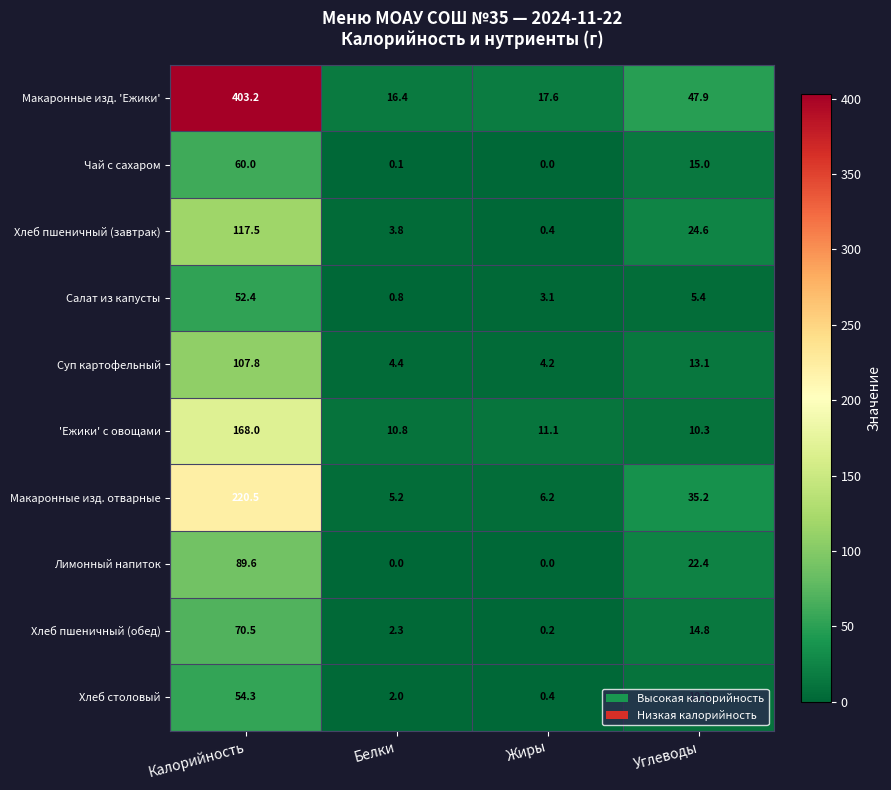

What is the difference between the maximum and minimum values in the Хлеб пшеничный (обед) series?

70.3